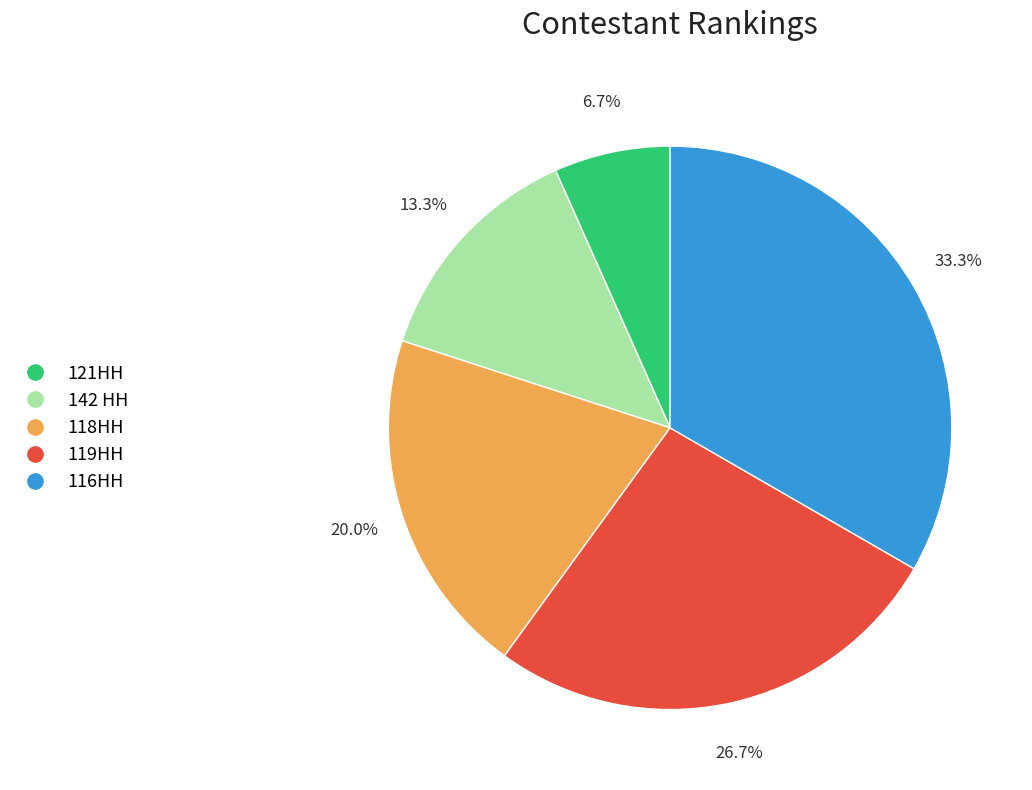

True or false: 121HH accounts for 7% of the total.

True